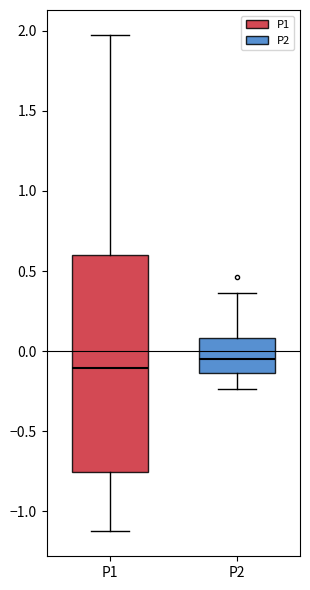

Where does the median line of the box for P2 sit on the y-axis? The values are not printed on the chart, so give them approximately, as read against the axis.

-0.05